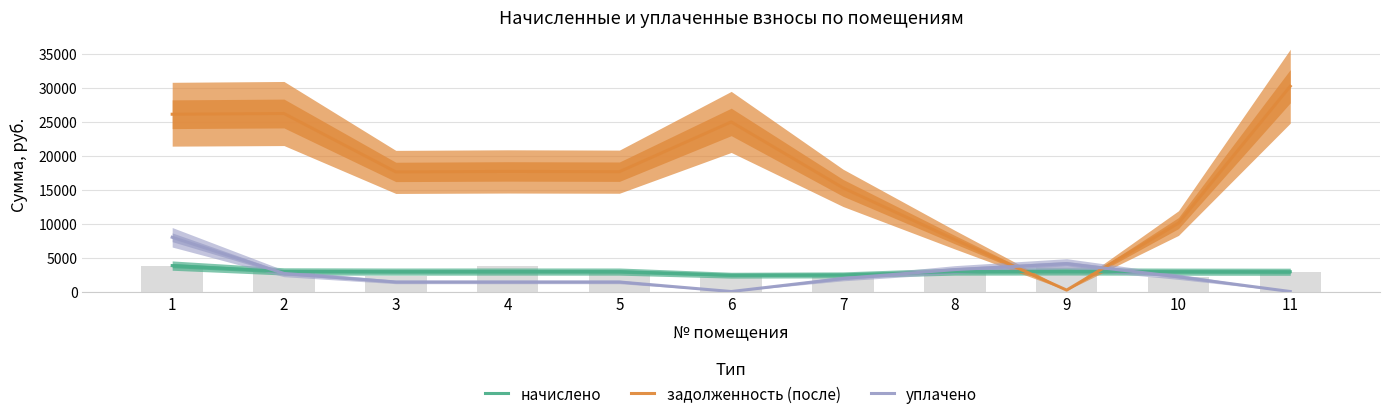

What are all the series names shown in the legend?

начислено, задолженность (после), уплачено